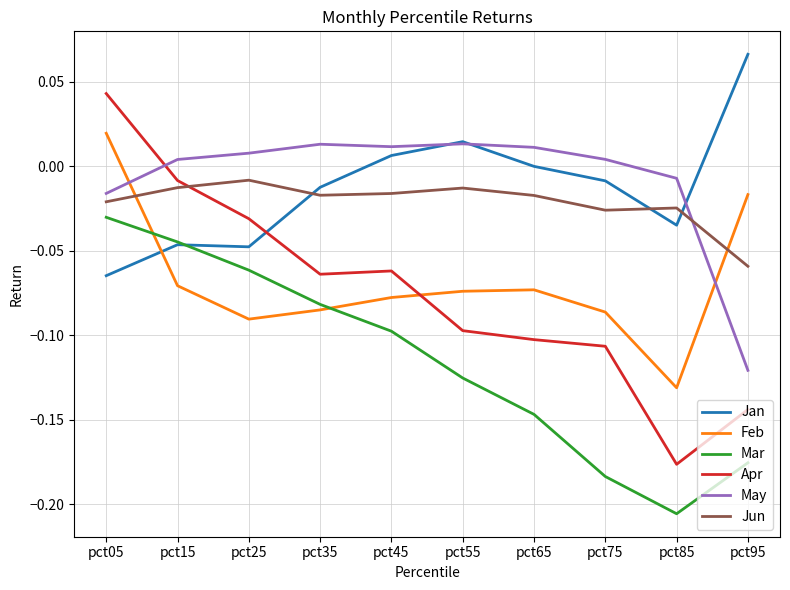

Rank the series by their maximum value, from lowest to highest.

Mar, Jun, May, Feb, Apr, Jan